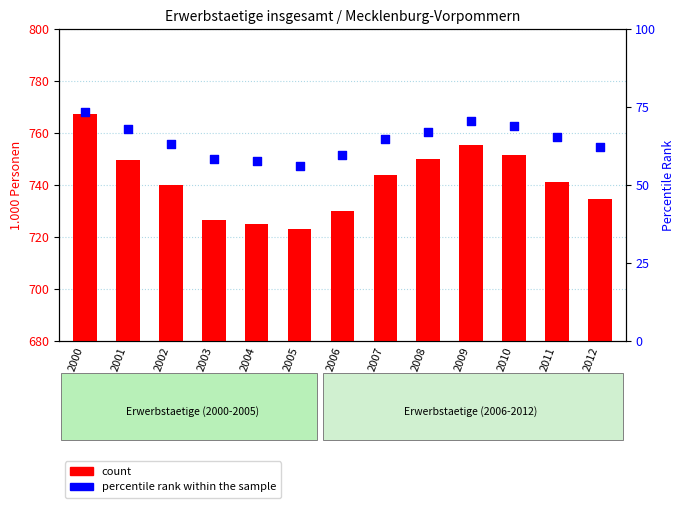

At which category is the sum across all series the highest?

2000